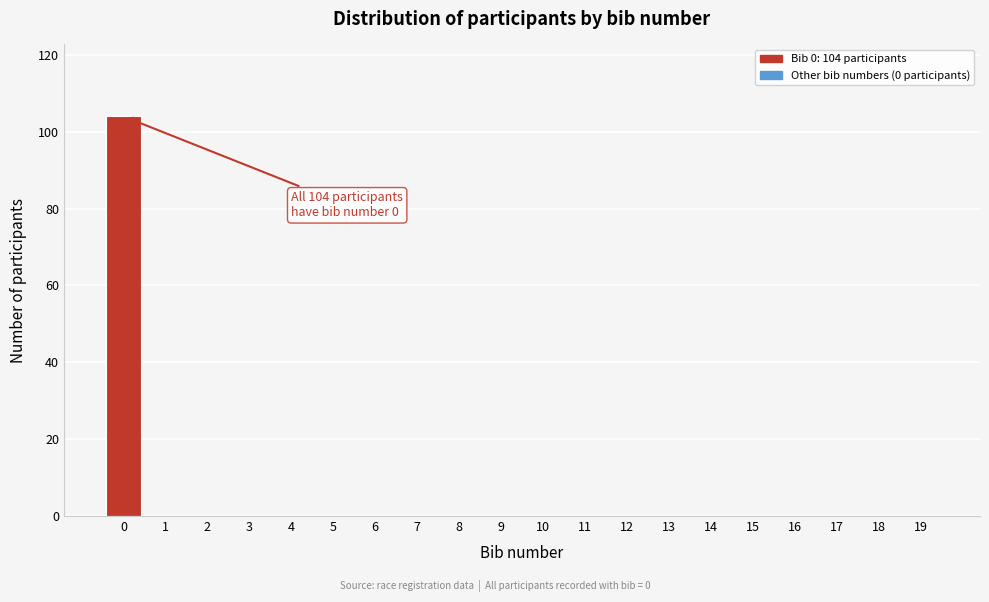

Reading right to left, transcribe all the data shown in this chart.

19=0	18=0	17=0	16=0	15=0	14=0	13=0	12=0	11=0	10=0	9=0	8=0	7=0	6=0	5=0	4=0	3=0	2=0	1=0	0=104